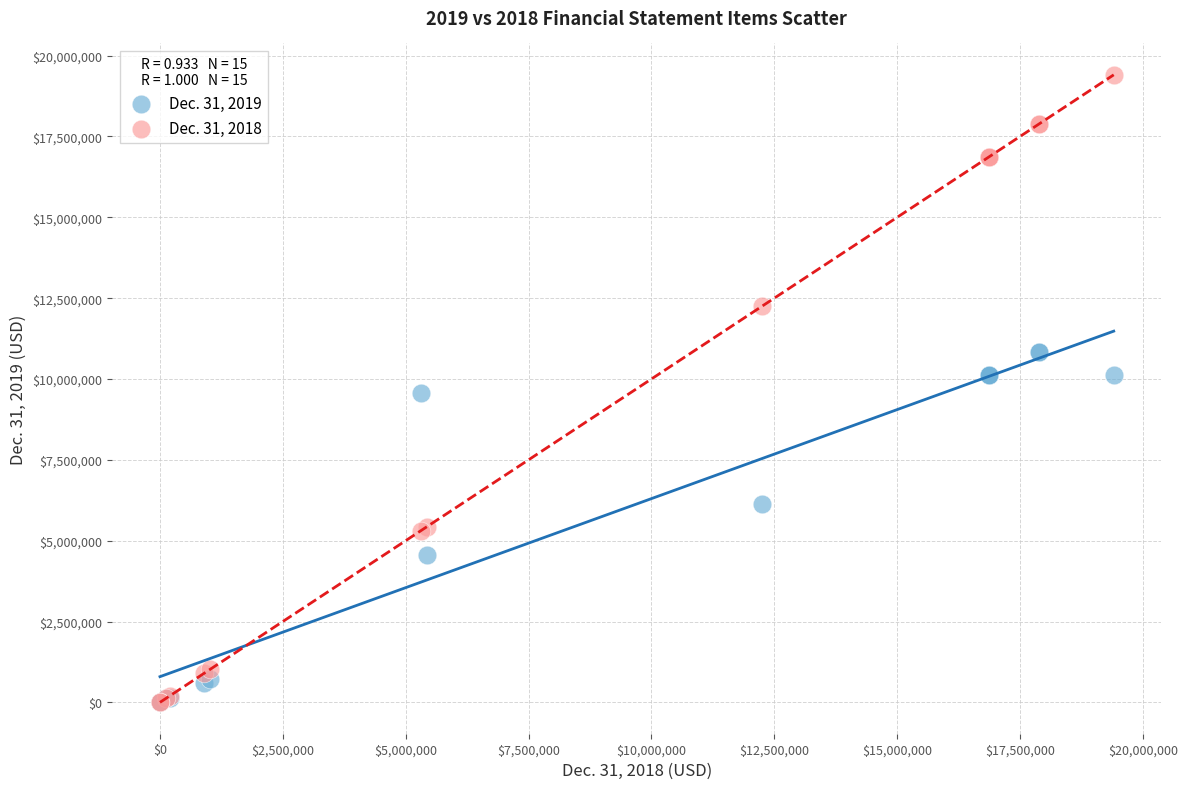

What are all the series names shown in the legend?

Dec. 31, 2019, Dec. 31, 2018